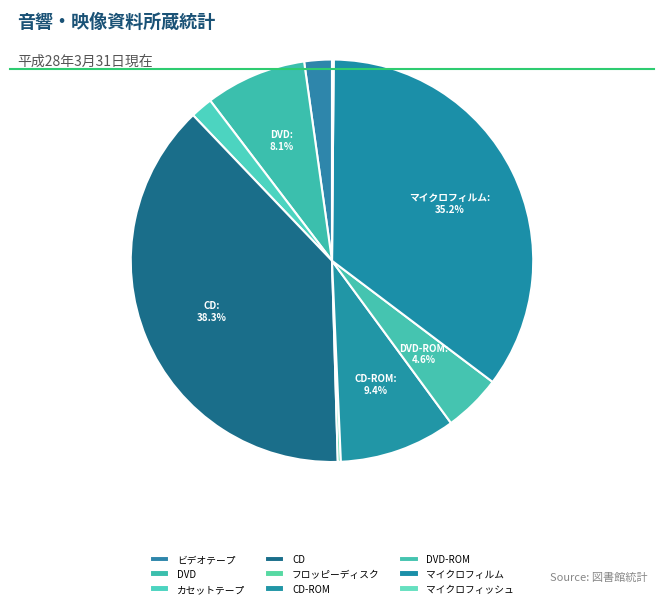

Rank the categories by value from highest to lowest.

CD, マイクロフィルム, CD-ROM, DVD, DVD-ROM, ビデオテープ, カセットテープ, フロッピーディスク, マイクロフィッシュ